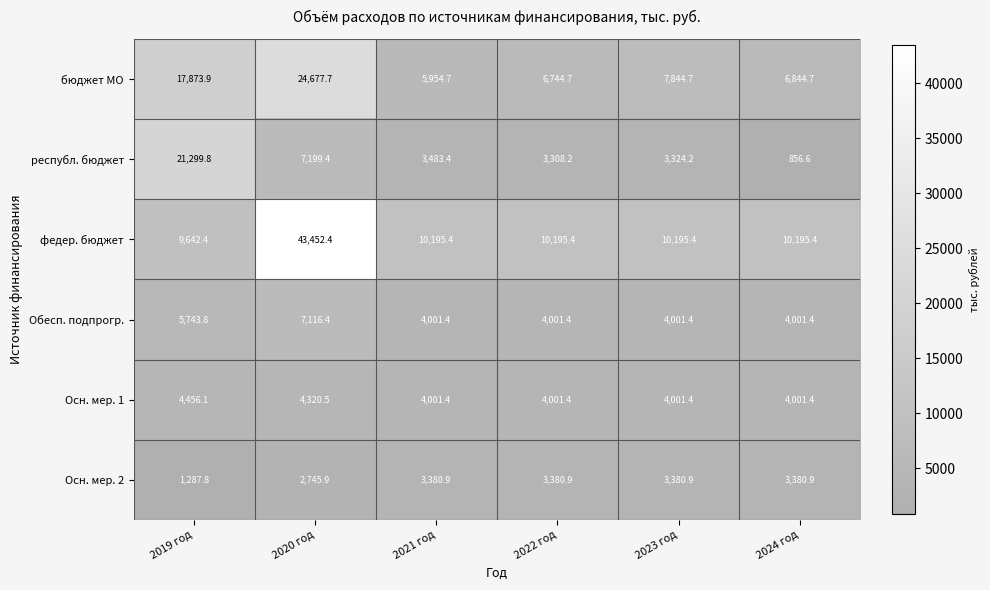

Is it true that республ. бюджет equals 5819.9 at 2023 год?

False